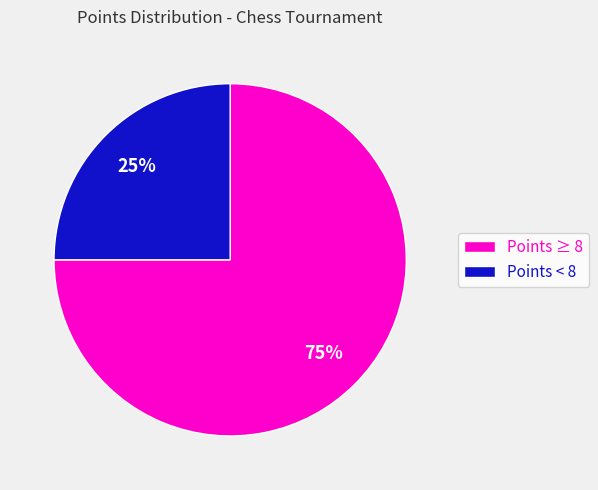

Rank the categories by value from lowest to highest.

Points < 8, Points ≥ 8